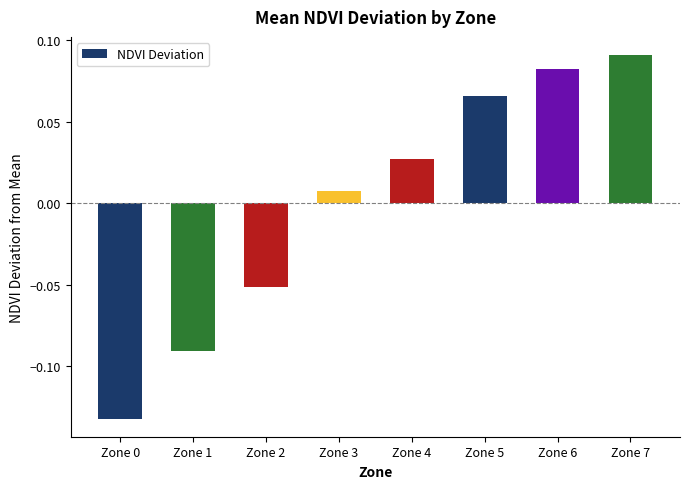

True or false: the data shows -0.0 at Zone 2.

False